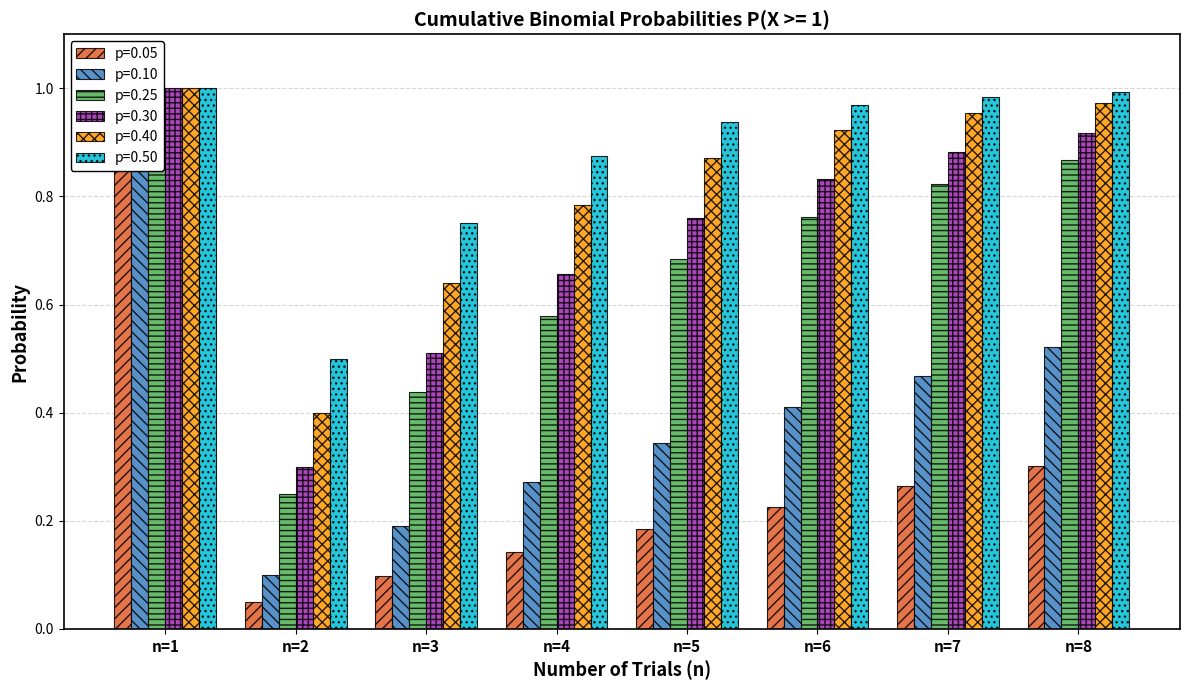

Which label corresponds to the smallest value in the chart?

n=2